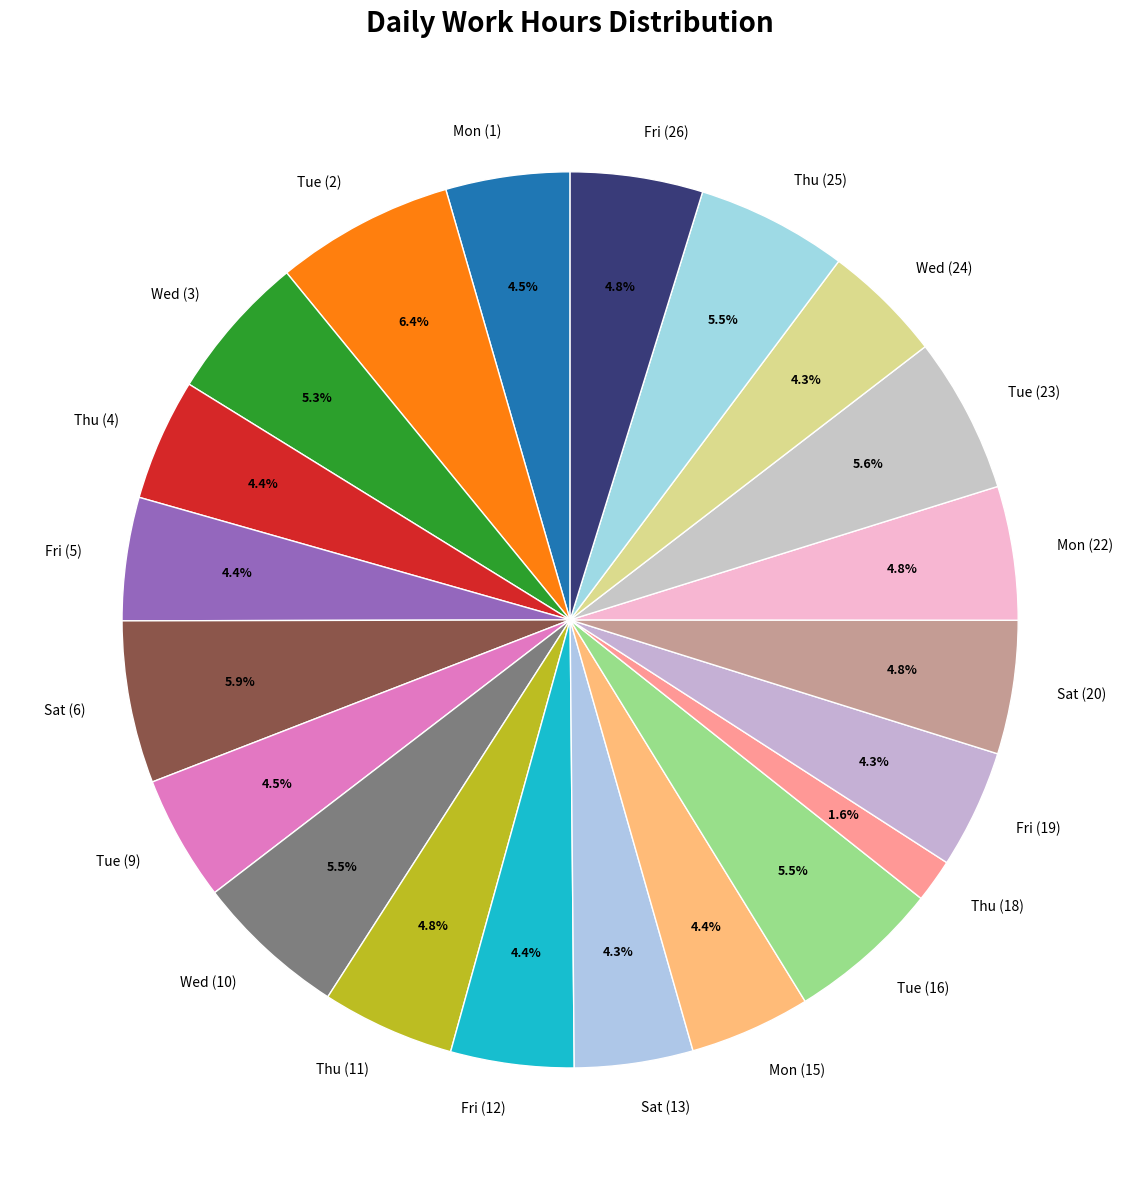

Does Fri (19) represent more than half of the total?

No